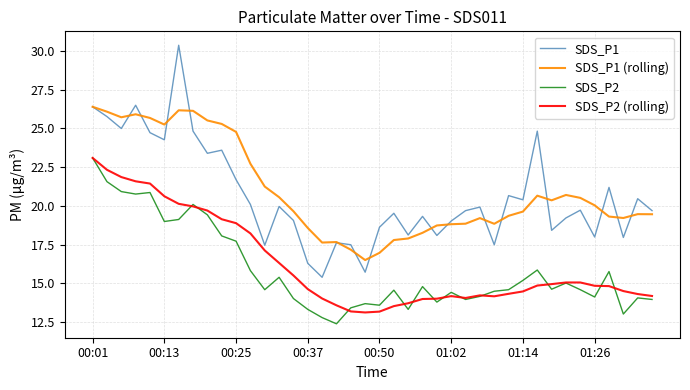

What is the maximum value for SDS_P2?

23.1